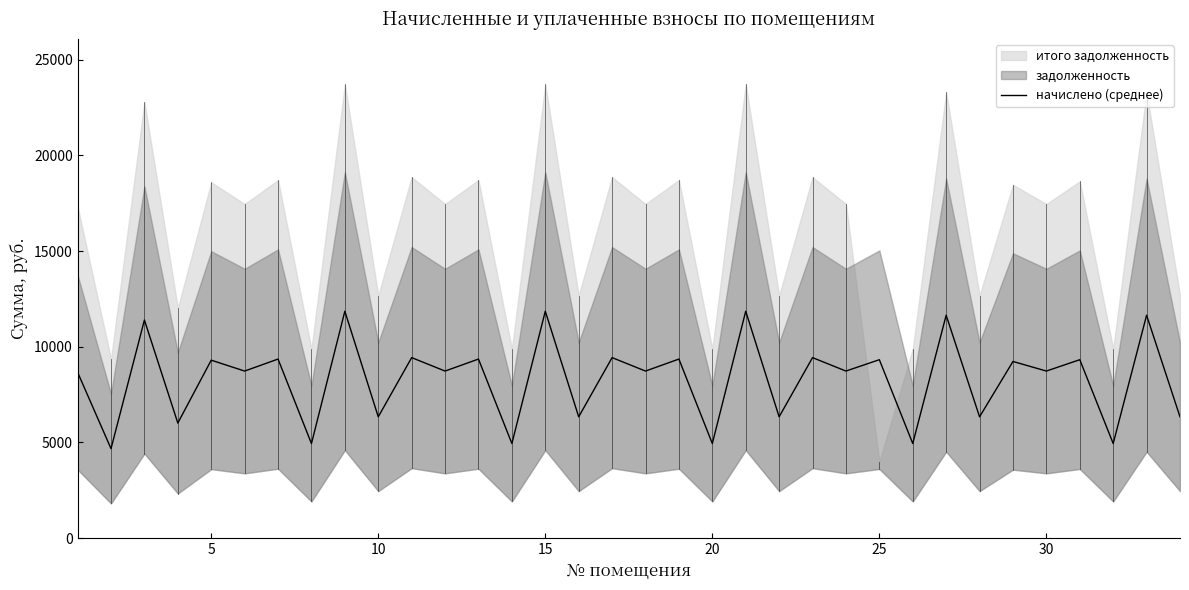

What is the maximum value for начислено (среднее)?

11854.5